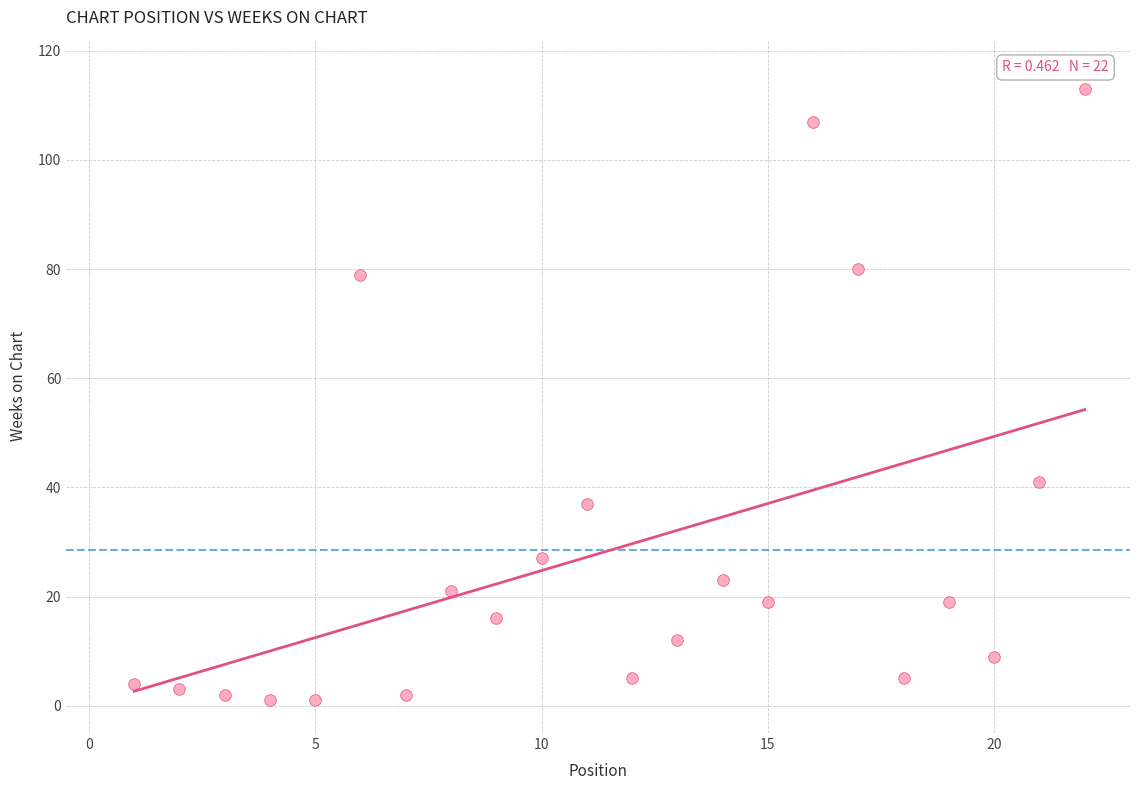

What is the range of X values (max minus min)?

21